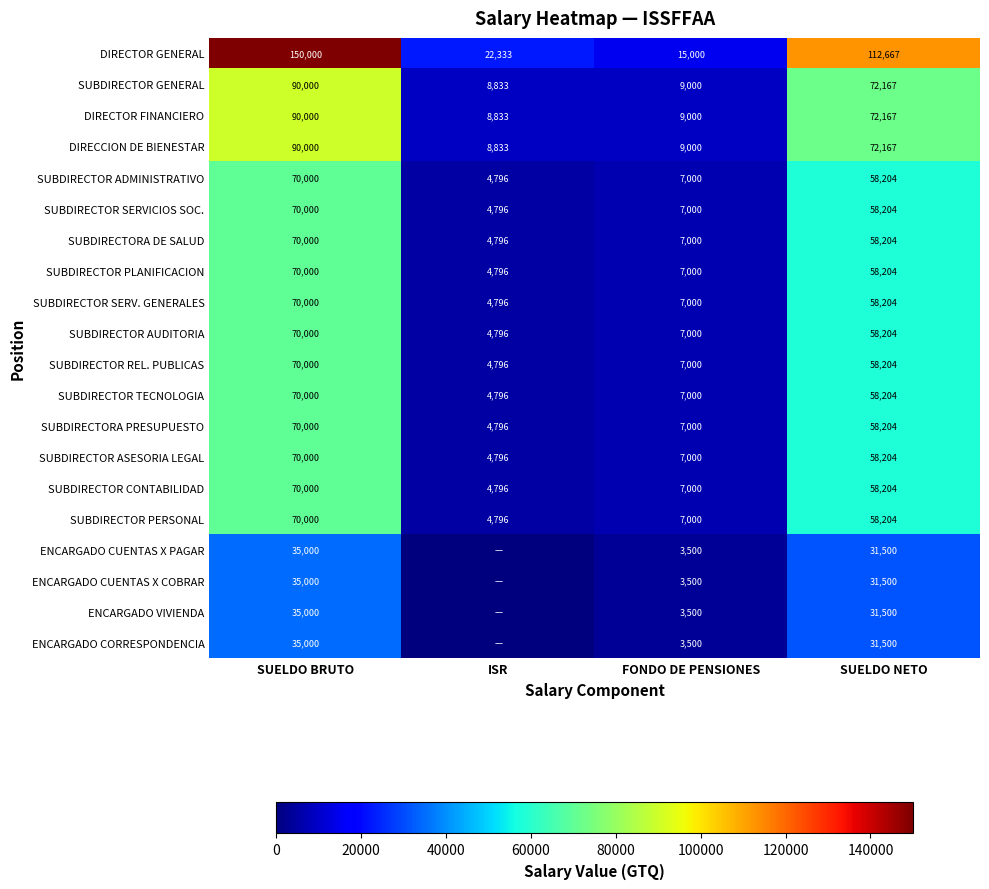

Which series has the widest spread of values?

DIRECTOR GENERAL